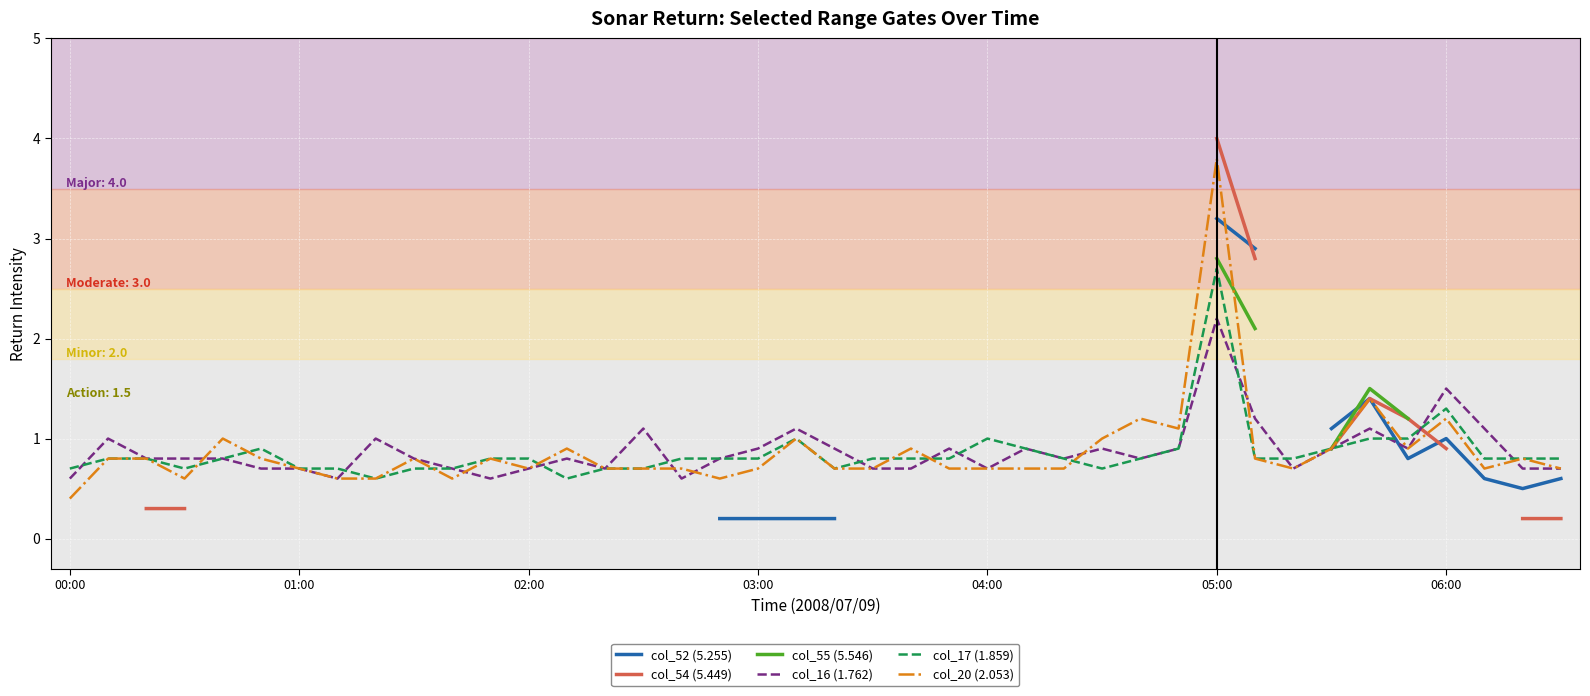

Is it true that col_16 (1.762) equals 0.6 at 7?

True